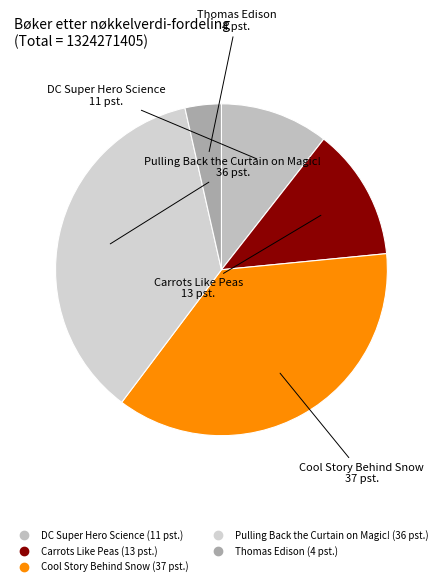

Between Cool Story Behind Snow and Thomas Edison, which is larger?

Cool Story Behind Snow